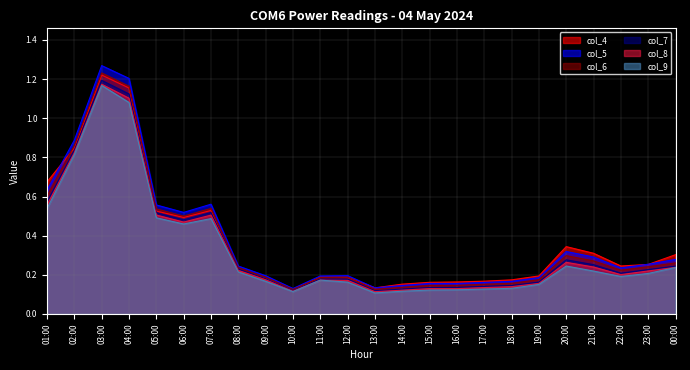

What is the value of the col_6 point at the 21st from the left?

0.3